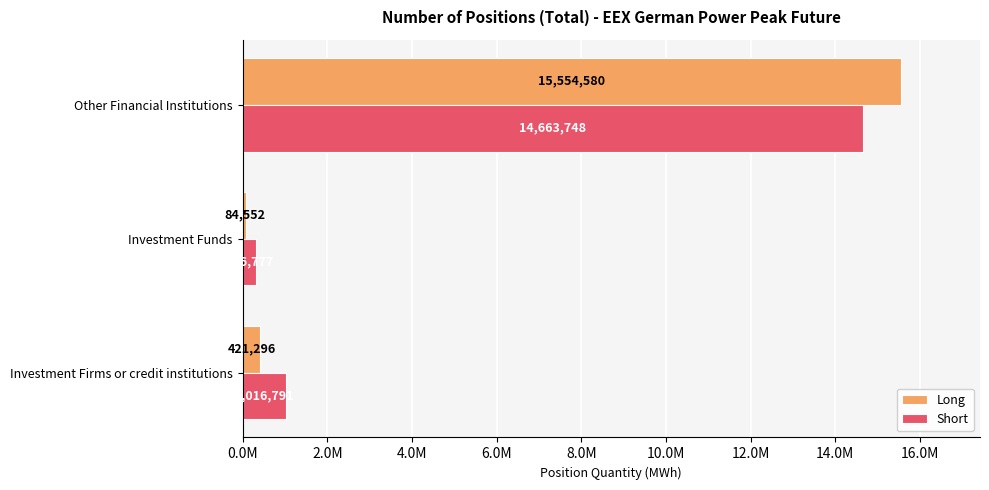

What are all the series names shown in the legend?

Long, Short